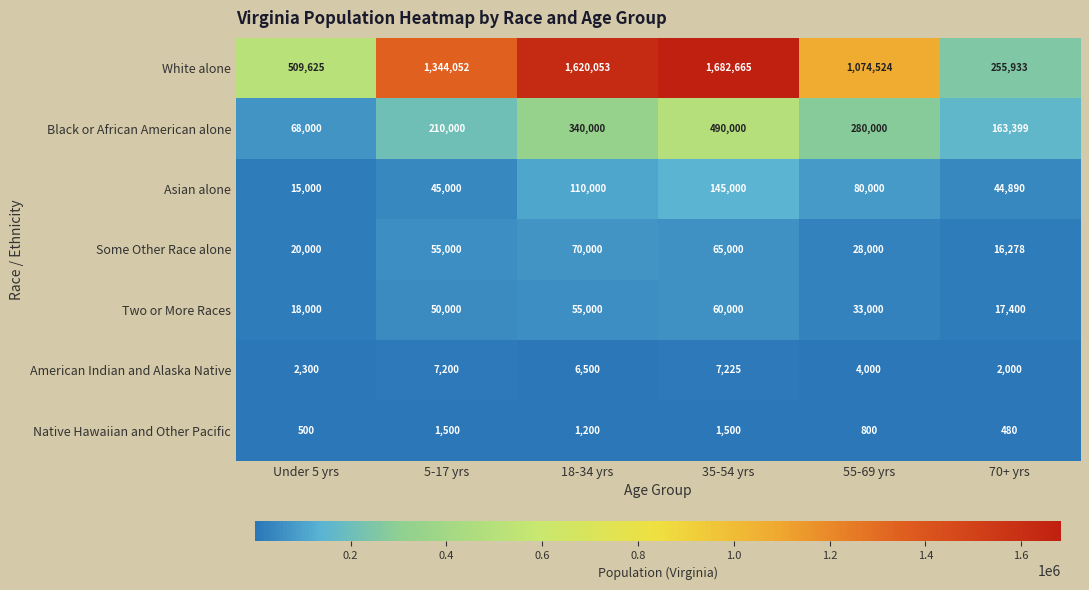

At Under 5 yrs, list the series in order from largest to smallest.

White alone, Black or African American alone, Some Other Race alone, Two or More Races, Asian alone, American Indian and Alaska Native, Native Hawaiian and Other Pacific